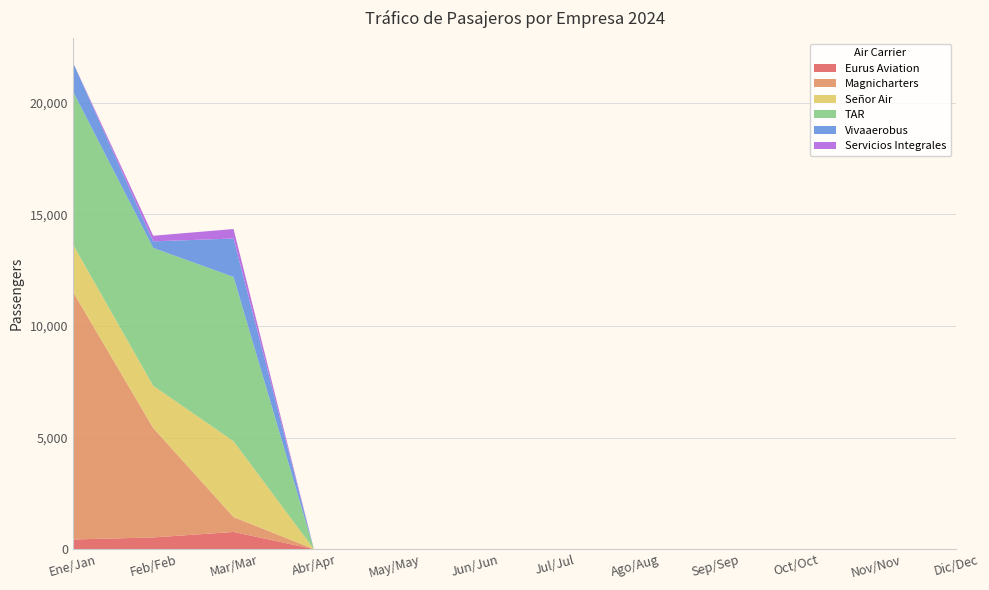

Reading left to right, extract all data points from this chart.

Eurus Aviation: 431	522	768	0	0	0	0	0	0	0	0	0
Magnicharters: 11106	4905	669	0	0	0	0	0	0	0	0	0
Señor Air: 2118	1891	3398	0	0	0	0	0	0	0	0	0
TAR: 6863	6180	7363	0	0	0	0	0	0	0	0	0
Vivaaerobus: 1299	295	1721	0	0	0	0	0	0	0	0	0
Servicios Integrales: 0	251	427	0	0	0	0	0	0	0	0	0